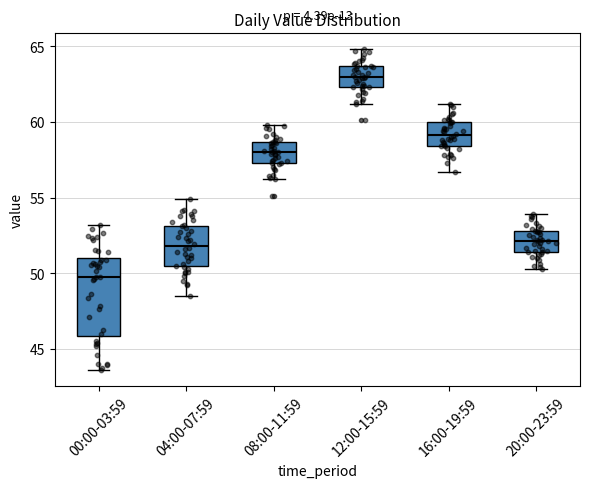

Where does the upper whisker of the box for 04:00-07:59 end on the y-axis? The values are not printed on the chart, so give them approximately, as read against the axis.

55.0